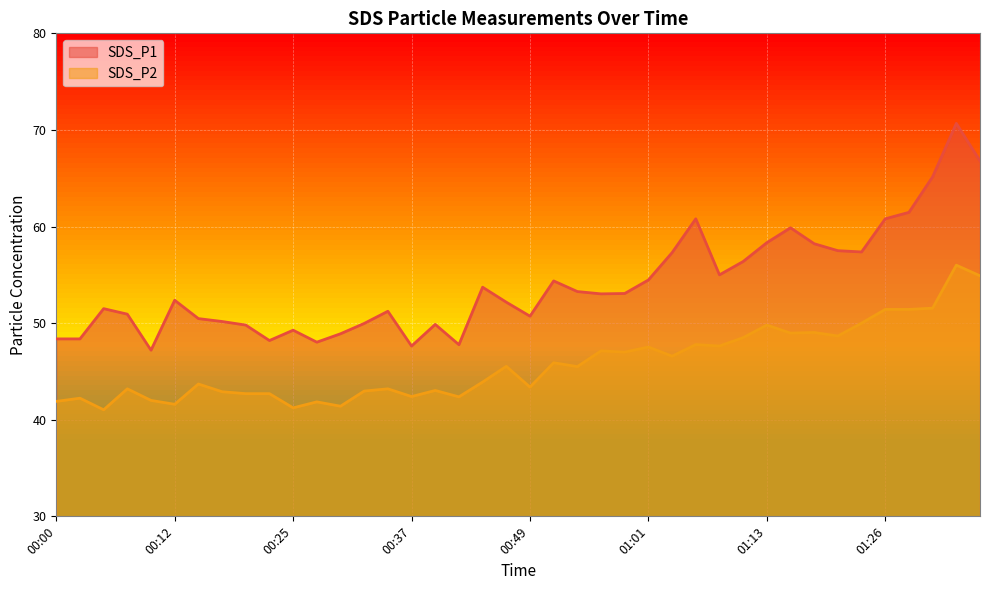

True or false: SDS_P1 and SDS_P2 cross at least once.

False